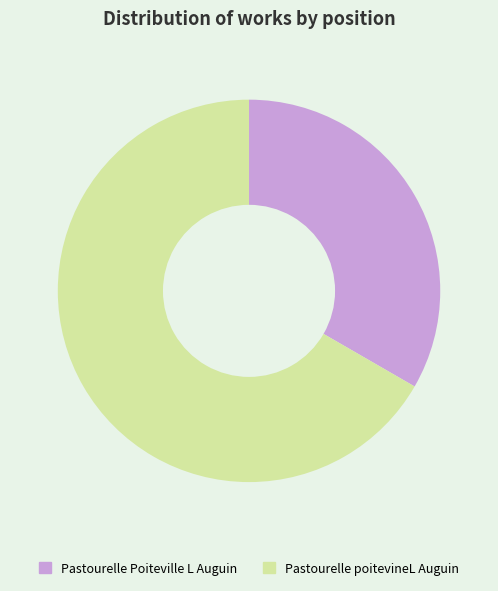

What is the smallest slice in the pie chart?

Pastourelle Poiteville L Auguin